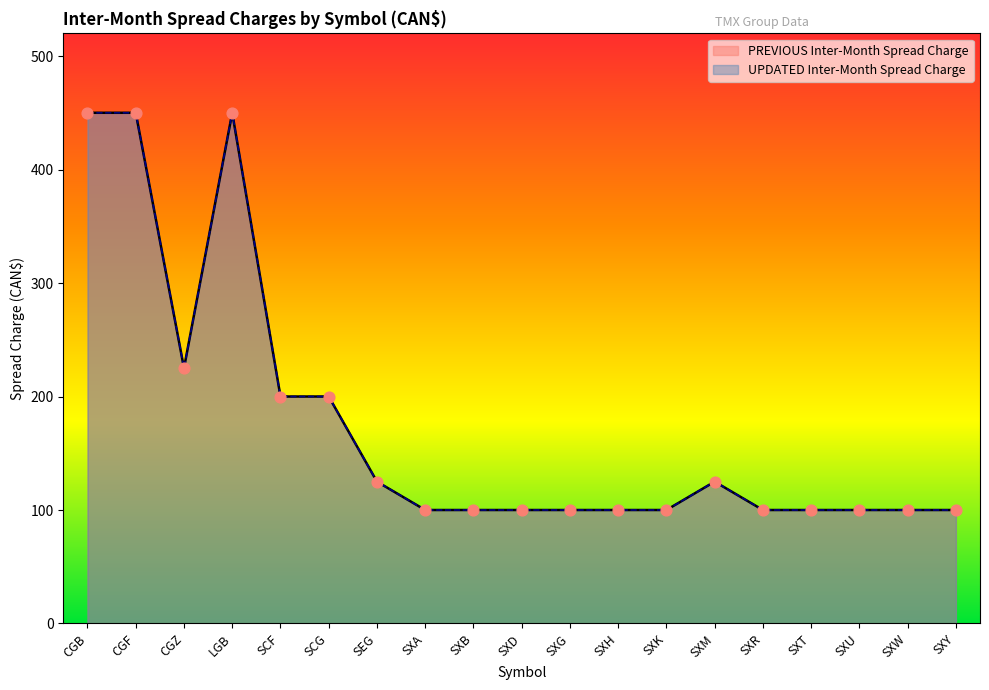

What are all the series names shown in the legend?

PREVIOUS Inter-Month Spread Charge, UPDATED Inter-Month Spread Charge